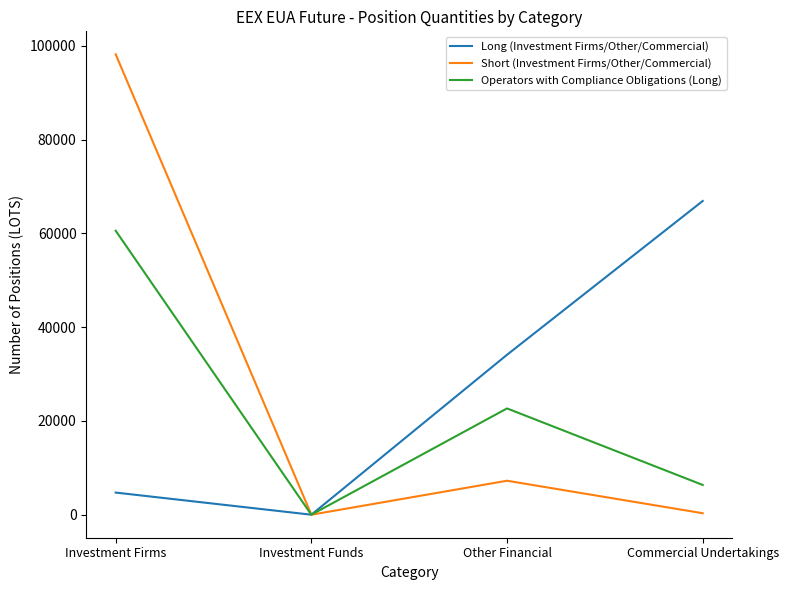

How many values in Long (Investment Firms/Other/Commercial) are above zero?

3